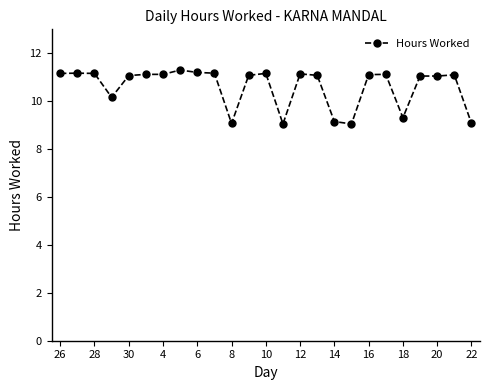

What is the average value?

10.6